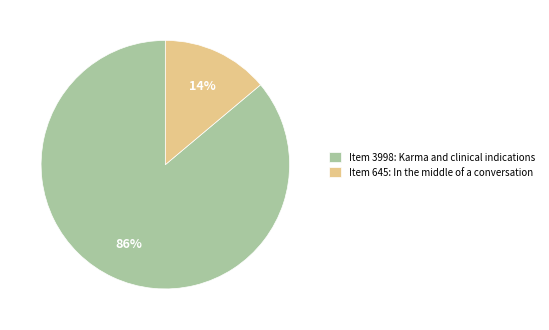

Which category has the smallest portion of the pie?

Item 645: In the middle of a conversation